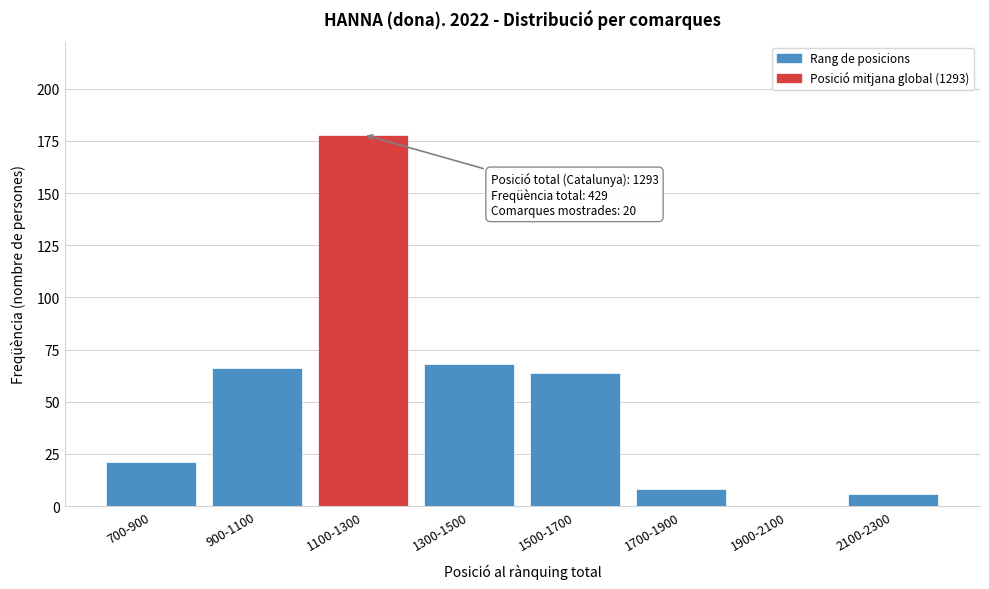

Reading left to right, list all the values displayed in this chart.

700-900=21	900-1100=66	1100-1300=178	1300-1500=68	1500-1700=64	1700-1900=8	1900-2100=0	2100-2300=6